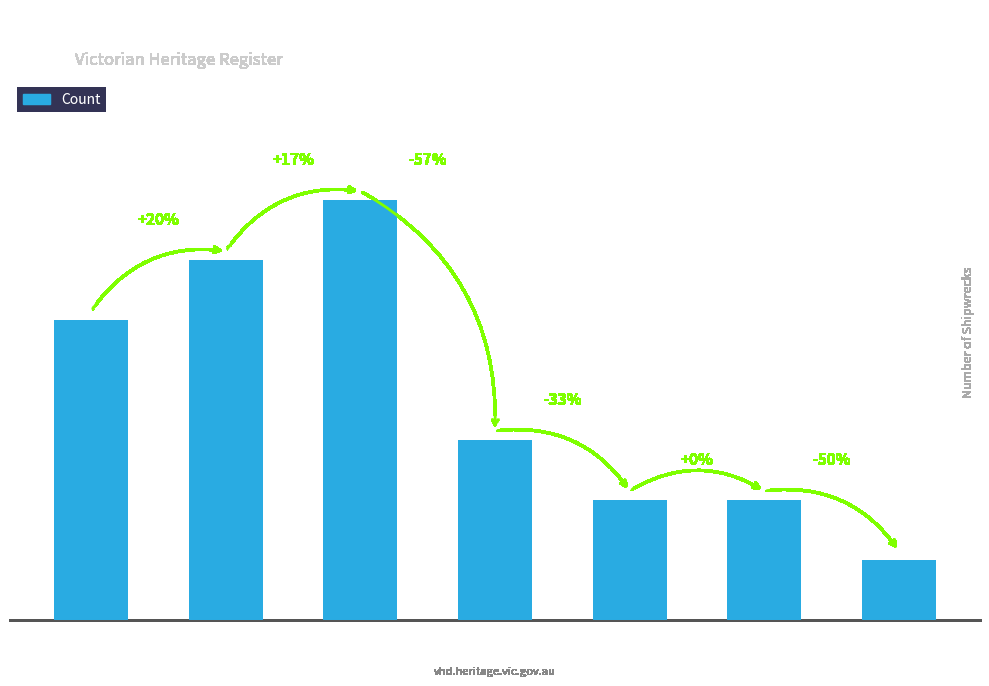

What is the label of the 7th bar from the right?

Port Phillip